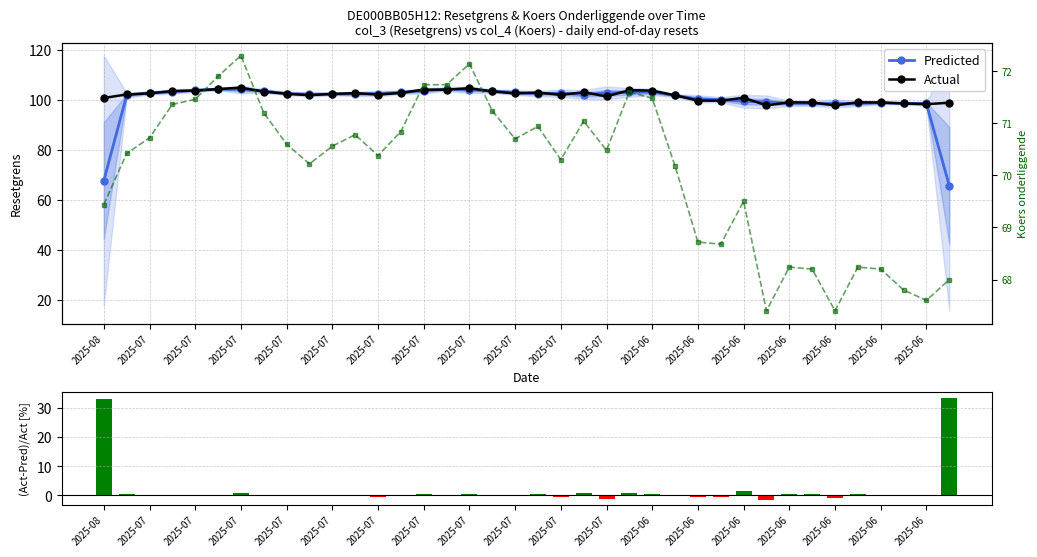

What is the smallest value displayed?

-1.5